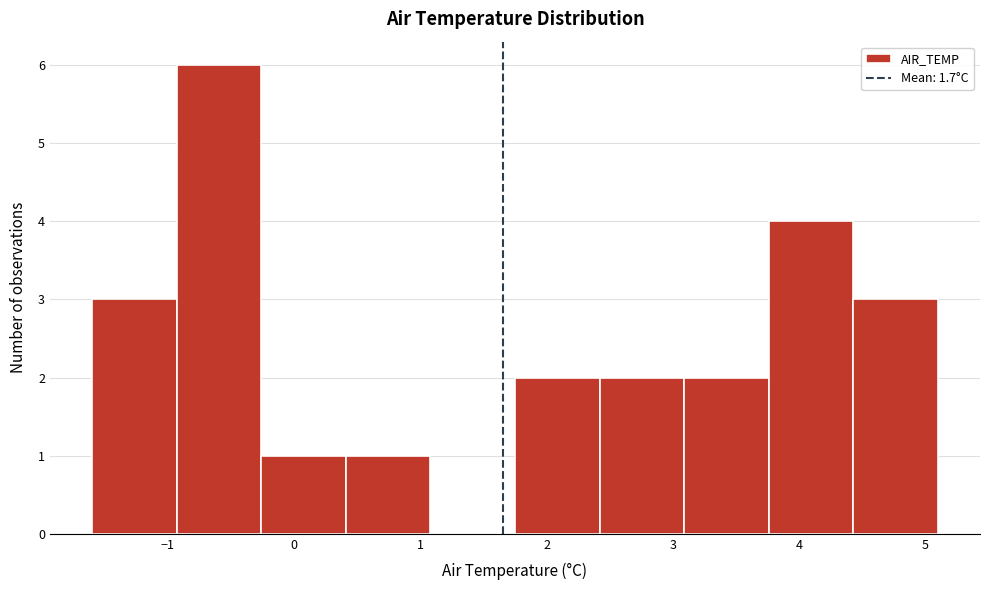

Which range on the x-axis has the tallest bar?

-0.93 to -0.26